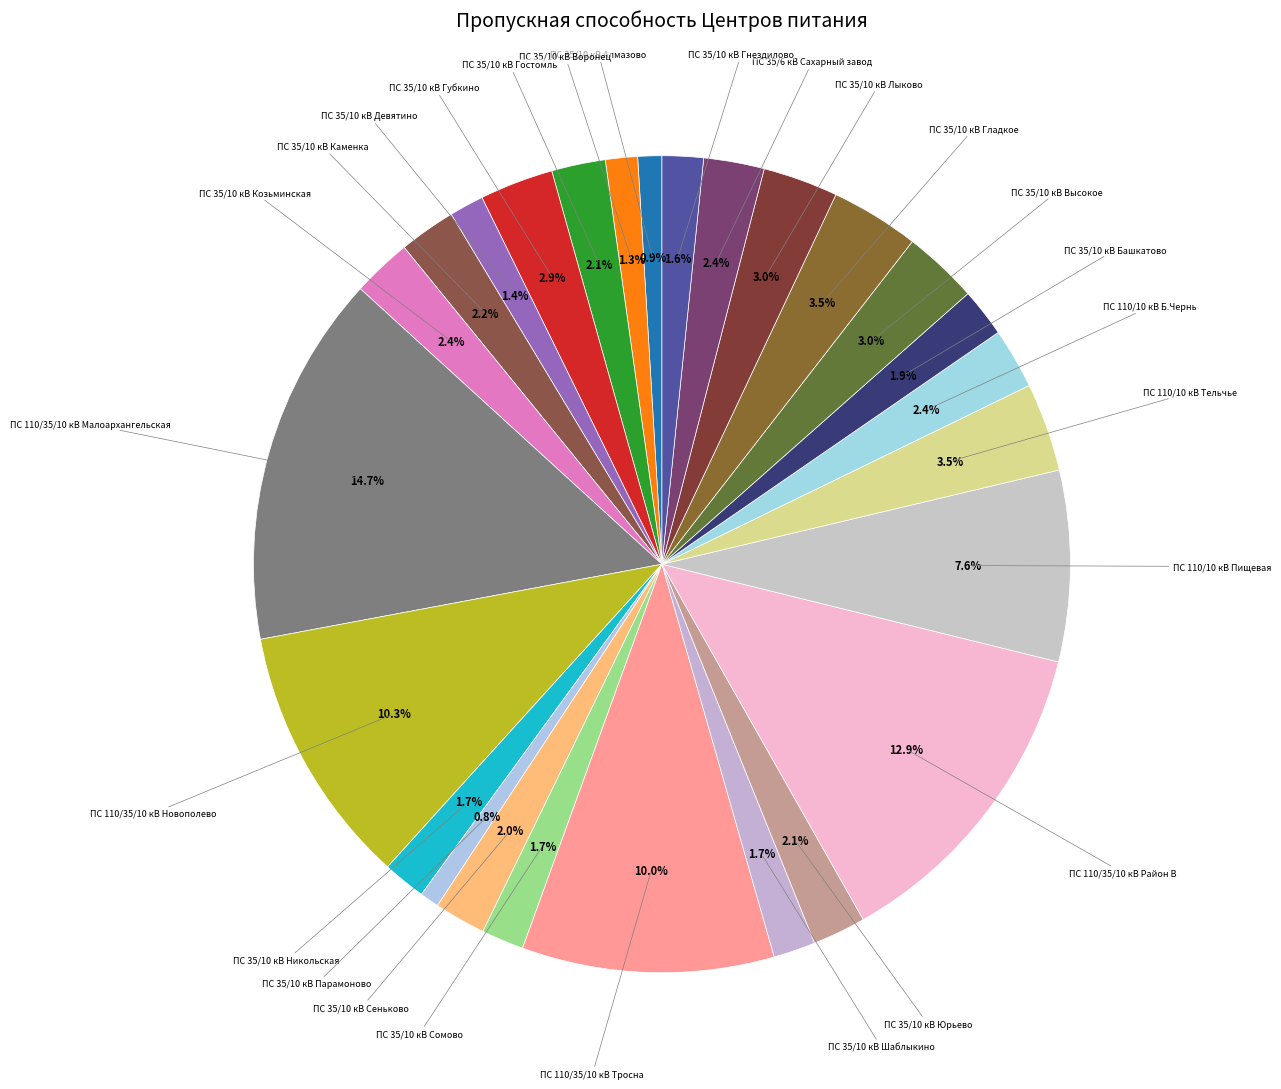

Count the number of slices in the pie.

26